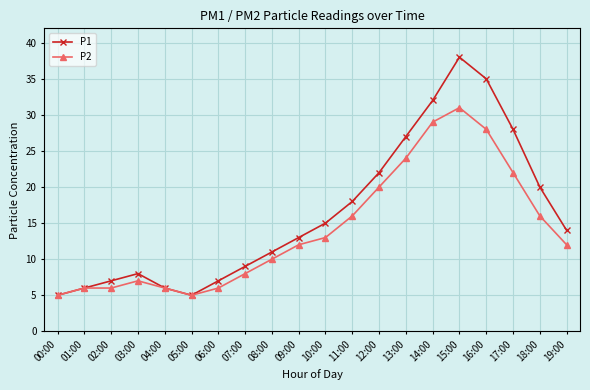

The P1 series shows 7 at 00:00. True or false?

False